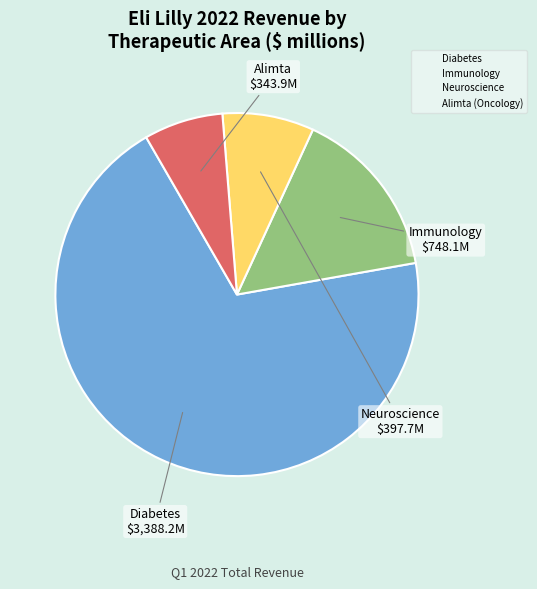

Does any single category account for the majority?

Yes